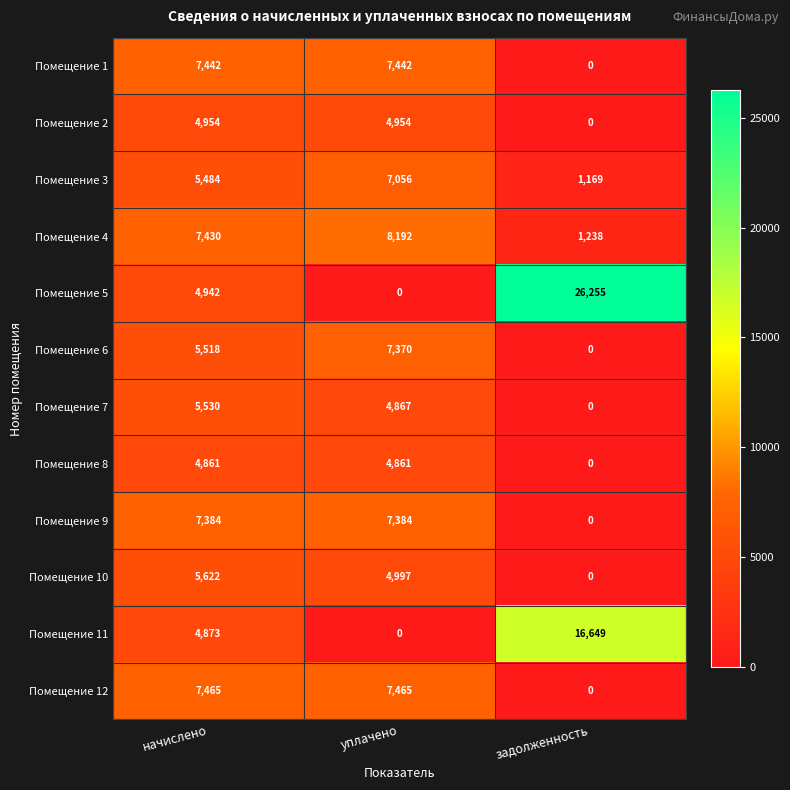

What is the spread (max minus min) of values at задолженность?

26255